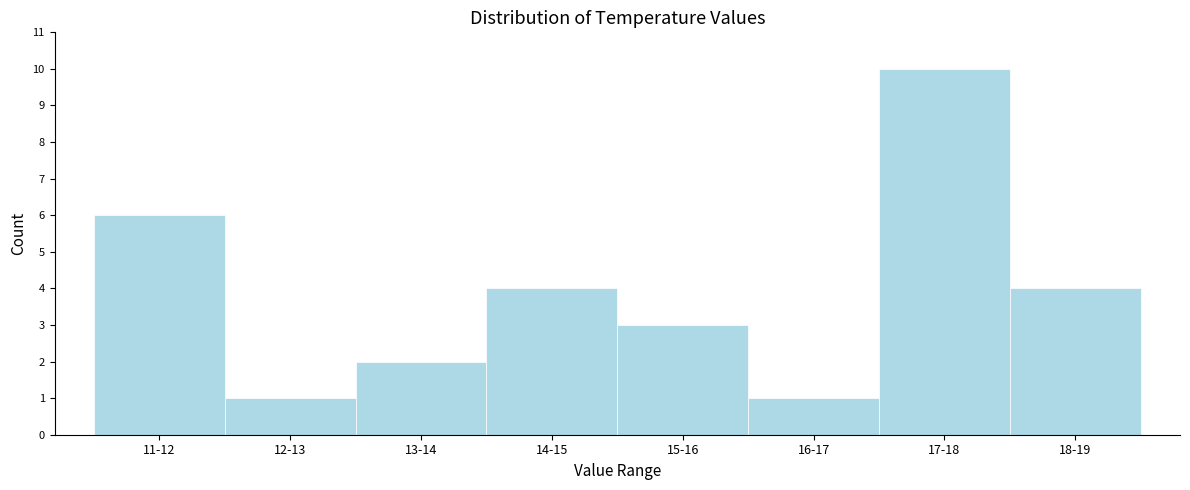

Reading right to left, transcribe all the data shown in this chart.

18-19=4	17-18=10	16-17=1	15-16=3	14-15=4	13-14=2	12-13=1	11-12=6